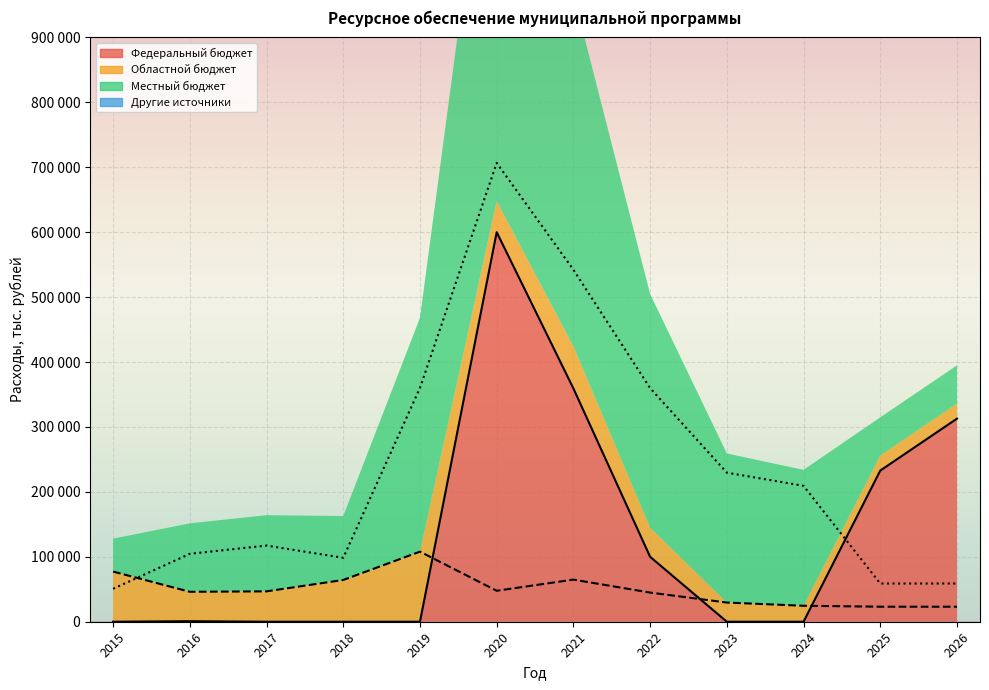

Which series has the largest total across all categories?

local